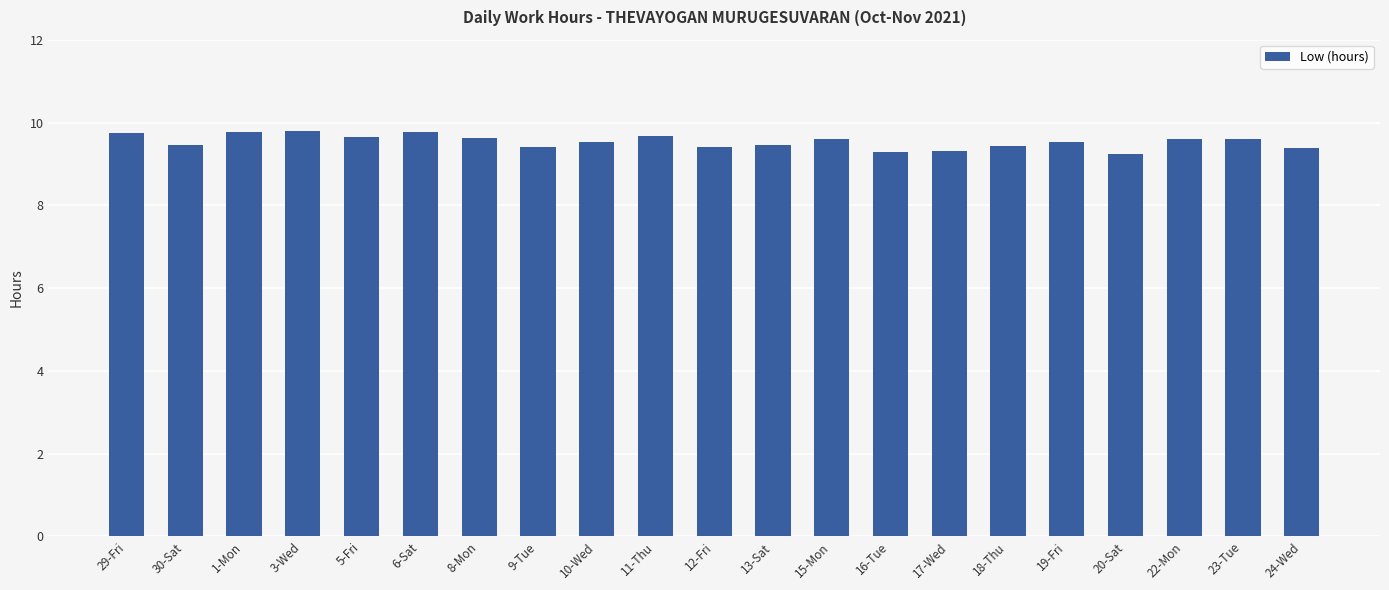

True or false: the data shows 9.5 at 10-Wed.

True